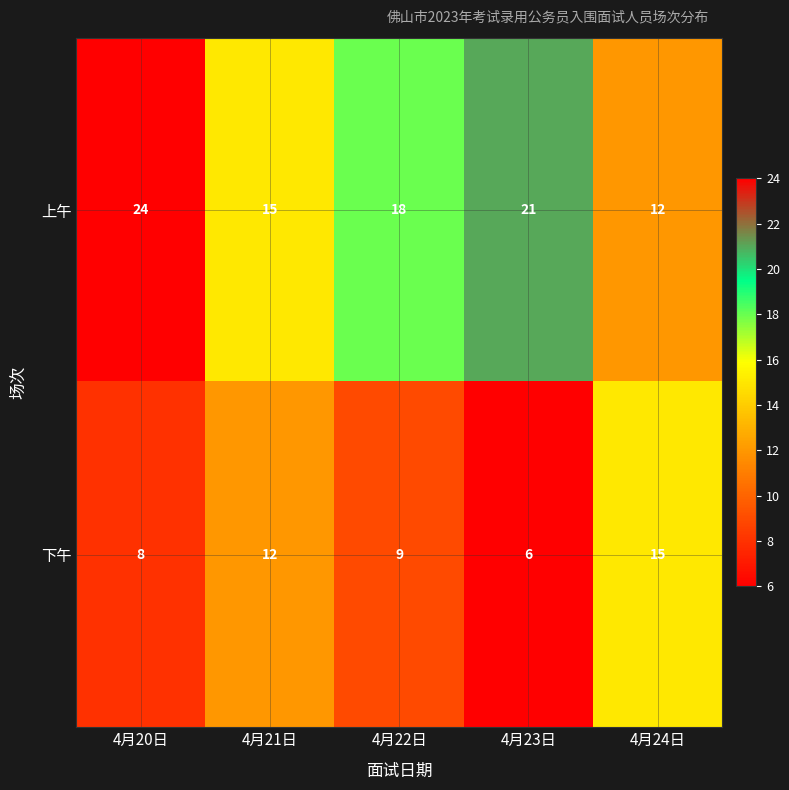

Rank the series at 4月20日 from lowest to highest value.

下午, 上午